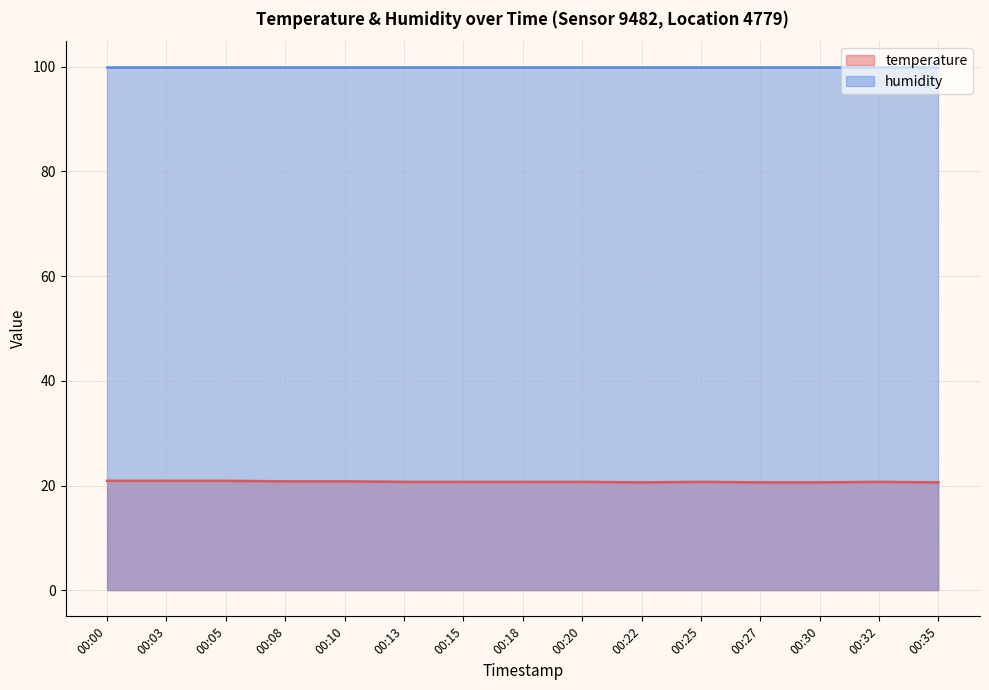

What is the sum of all values?

310.9